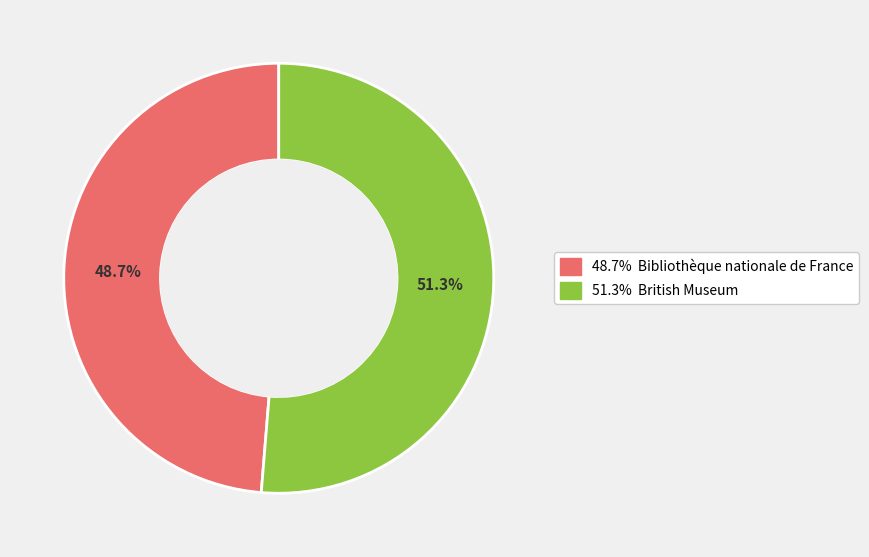

Is there a majority slice in this chart?

Yes